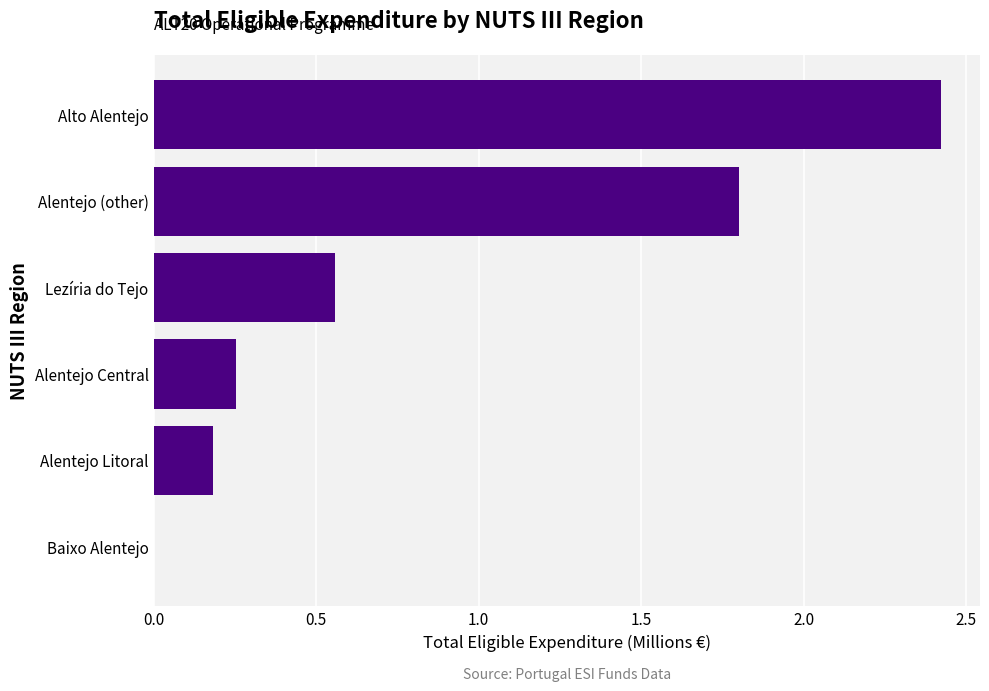

What is the change in value from Lezíria do Tejo to Alentejo (other)?

+1.2